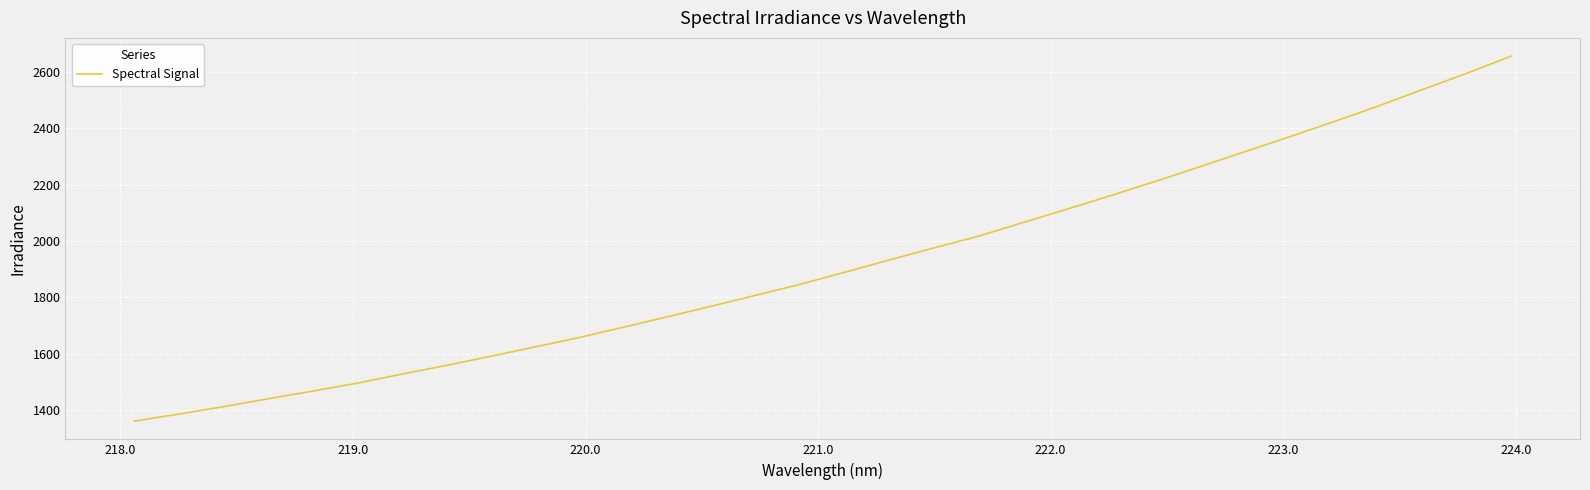

What is the maximum value shown in the chart?

2654.9